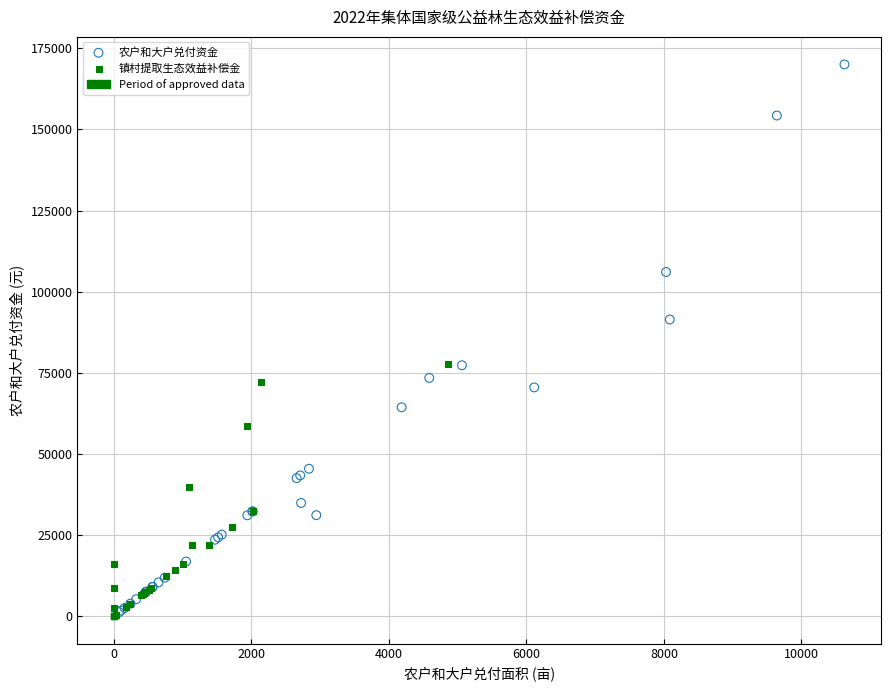

Which series has the widest spread of Y values?

农户和大户兑付资金